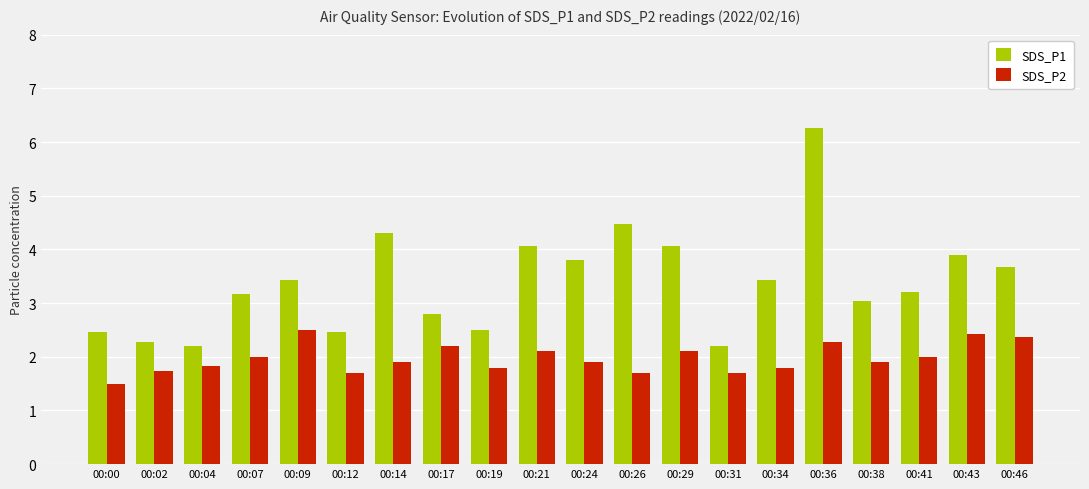

Reading left to right, transcribe all the data shown in this chart.

SDS_P1: 00:00=2.5	00:02=2.3	00:04=2.2	00:07=3.2	00:09=3.4	00:12=2.5	00:14=4.3	00:17=2.8	00:19=2.5	00:21=4.1	00:24=3.8	00:26=4.5	00:29=4.1	00:31=2.2	00:34=3.4	00:36=6.3	00:38=3.0	00:41=3.2	00:43=3.9	00:46=3.7
SDS_P2: 00:00=1.5	00:02=1.7	00:04=1.8	00:07=2.0	00:09=2.5	00:12=1.7	00:14=1.9	00:17=2.2	00:19=1.8	00:21=2.1	00:24=1.9	00:26=1.7	00:29=2.1	00:31=1.7	00:34=1.8	00:36=2.3	00:38=1.9	00:41=2.0	00:43=2.4	00:46=2.4